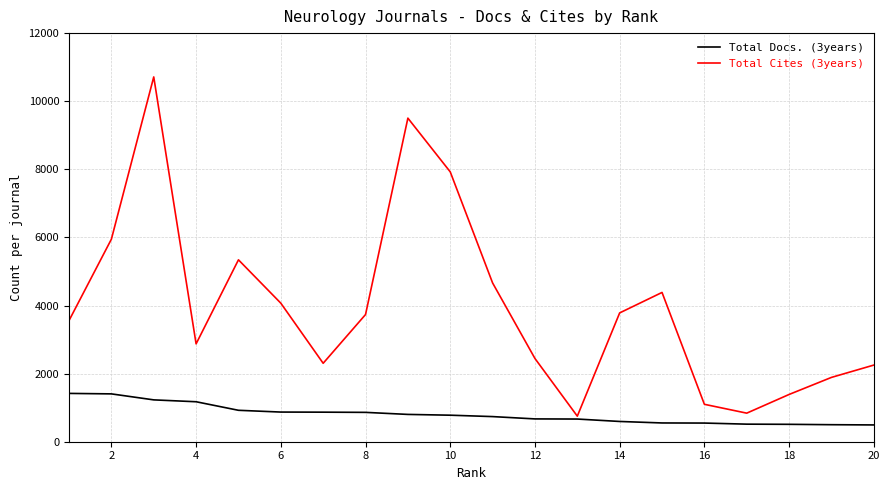

Rank the series by their maximum value, from lowest to highest.

Total Docs. (3years), Total Cites (3years)